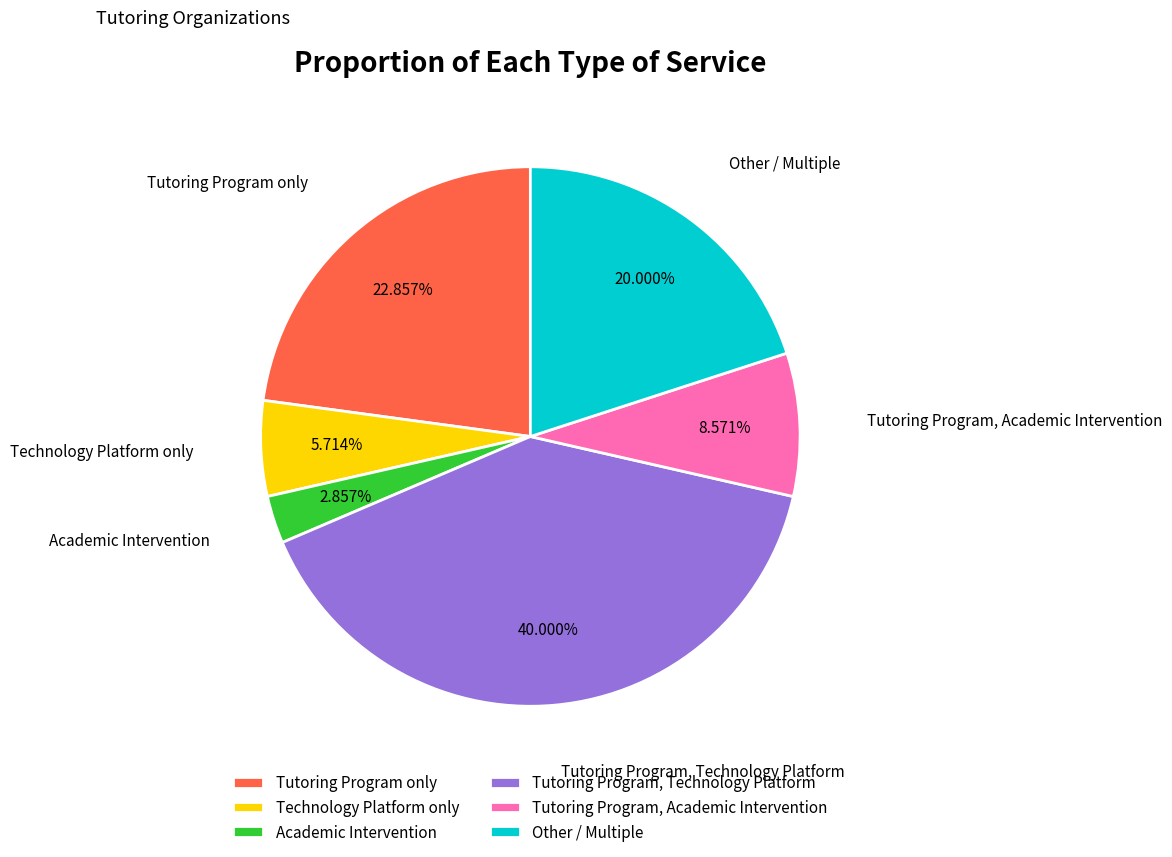

Between Tutoring Program only and Tutoring Program, Academic Intervention, which is larger?

Tutoring Program only